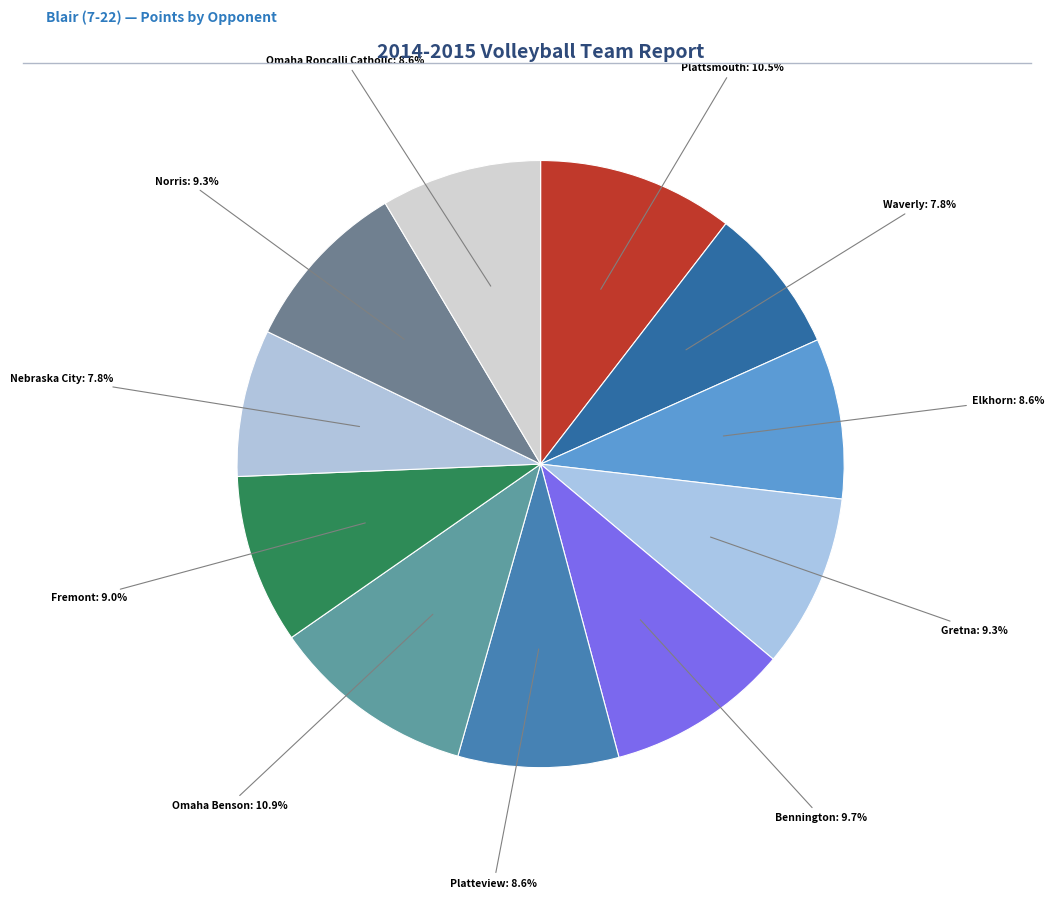

To the nearest percent, what portion does Waverly represent?

8%